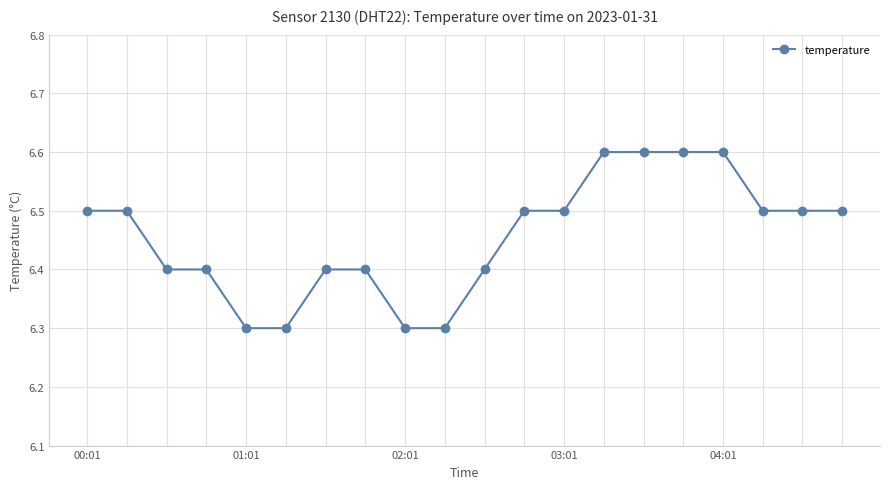

What is the difference between the maximum and second lowest values?

0.3